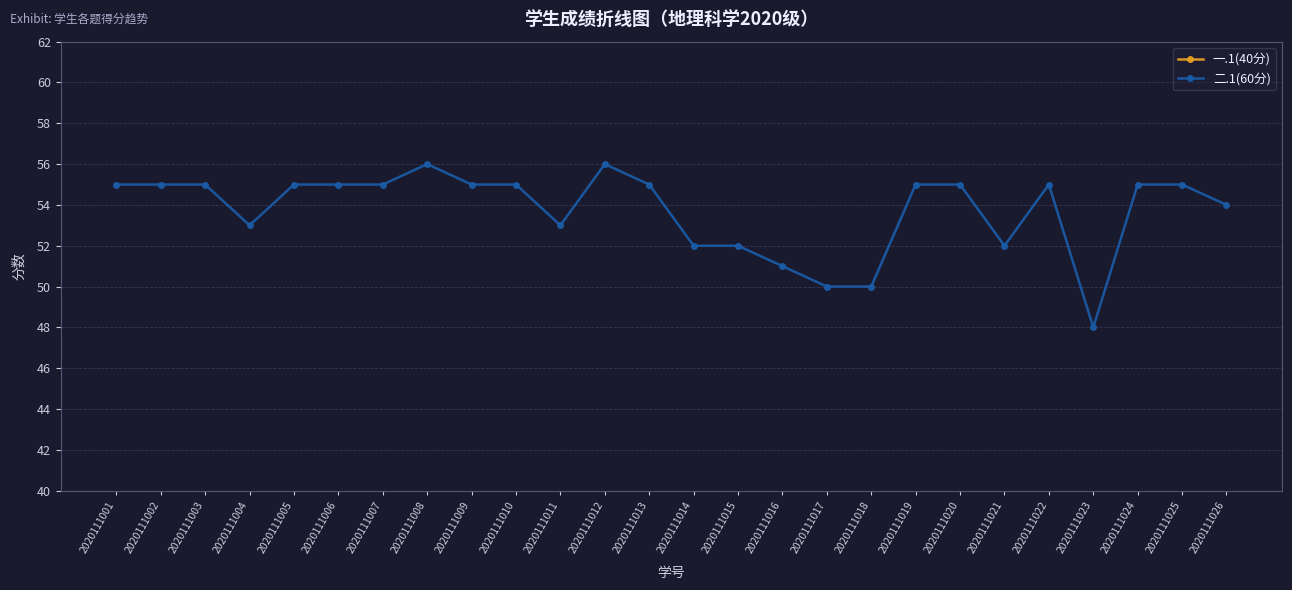

Reading right to left, list all the values displayed in this chart.

一.1(40分): 2020111026=35	2020111025=33	2020111024=32	2020111023=34	2020111022=31	2020111021=32	2020111020=34	2020111019=32	2020111018=32	2020111017=32	2020111016=33	2020111015=30	2020111014=35	2020111013=34	2020111012=34	2020111011=33	2020111010=24	2020111009=34	2020111008=34	2020111007=32	2020111006=33	2020111005=32	2020111004=32	2020111003=34	2020111002=34	2020111001=30
二.1(60分): 2020111026=54	2020111025=55	2020111024=55	2020111023=48	2020111022=55	2020111021=52	2020111020=55	2020111019=55	2020111018=50	2020111017=50	2020111016=51	2020111015=52	2020111014=52	2020111013=55	2020111012=56	2020111011=53	2020111010=55	2020111009=55	2020111008=56	2020111007=55	2020111006=55	2020111005=55	2020111004=53	2020111003=55	2020111002=55	2020111001=55